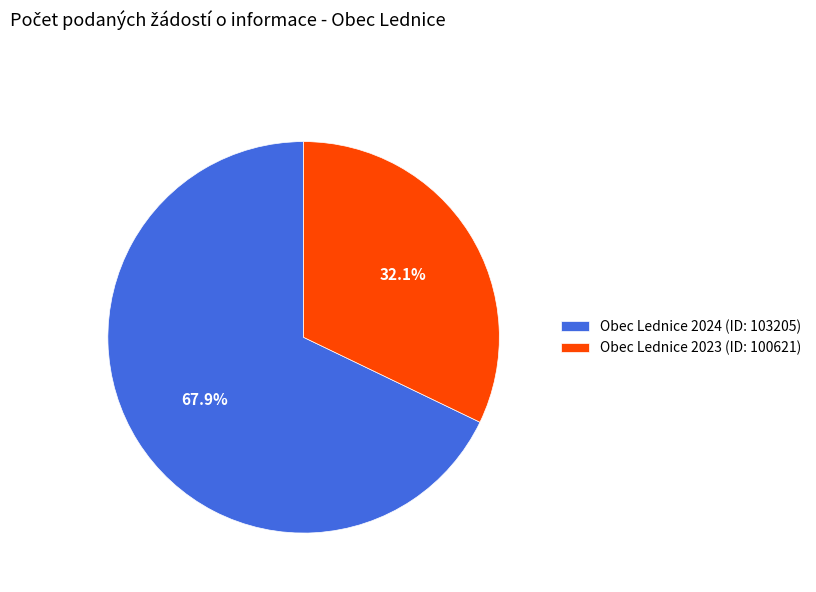

The Obec Lednice 2024 (ID: 103205) slice represents 55% of the pie. True or false?

False